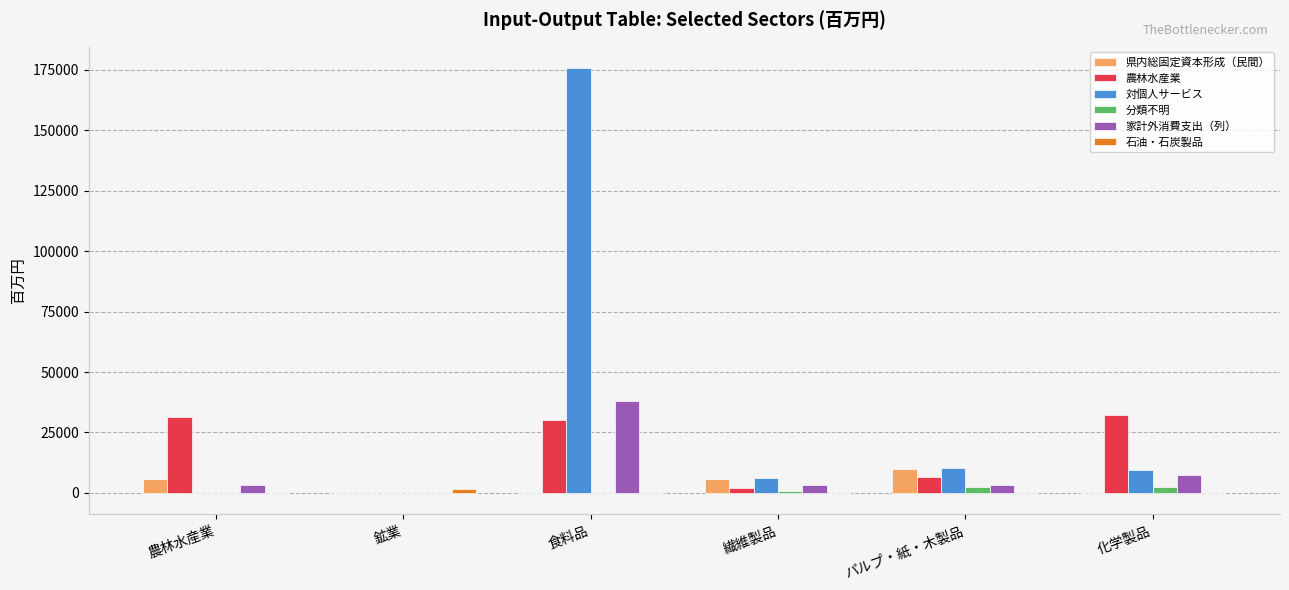

Which series changed the most between パルプ・紙・木製品 and 化学製品?

農林水産業